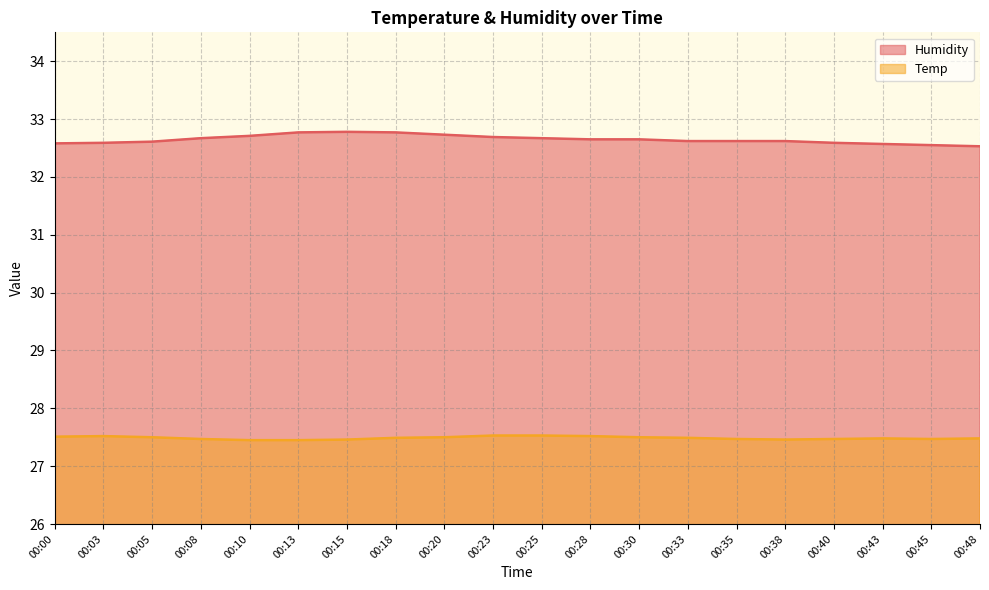

At which category does Temp reach its first local peak?

00:03